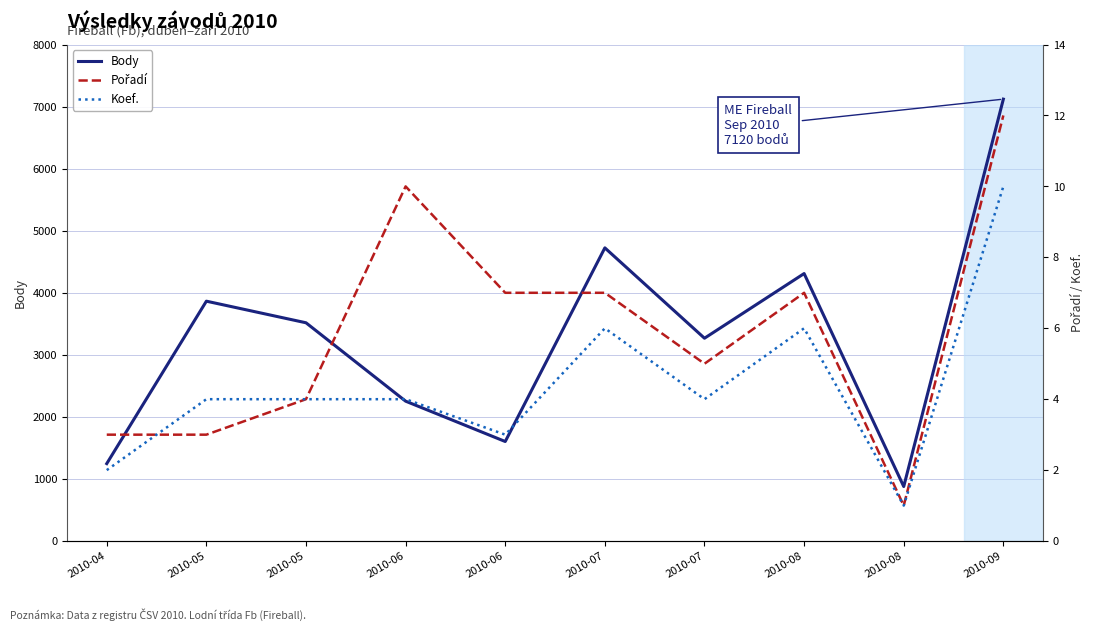

Does the chart display data point markers on the line(s)?

No